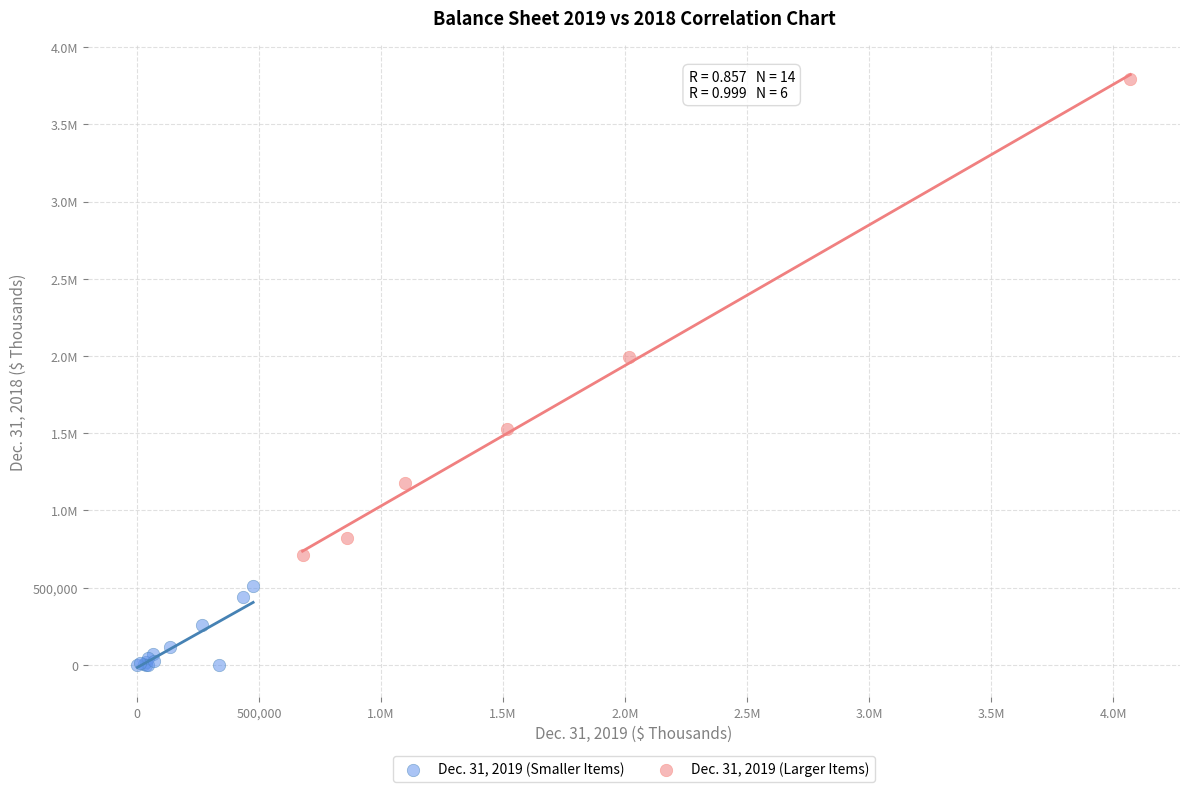

What are all the series names shown in the legend?

Dec. 31, 2019 (Smaller Items), Dec. 31, 2019 (Larger Items)